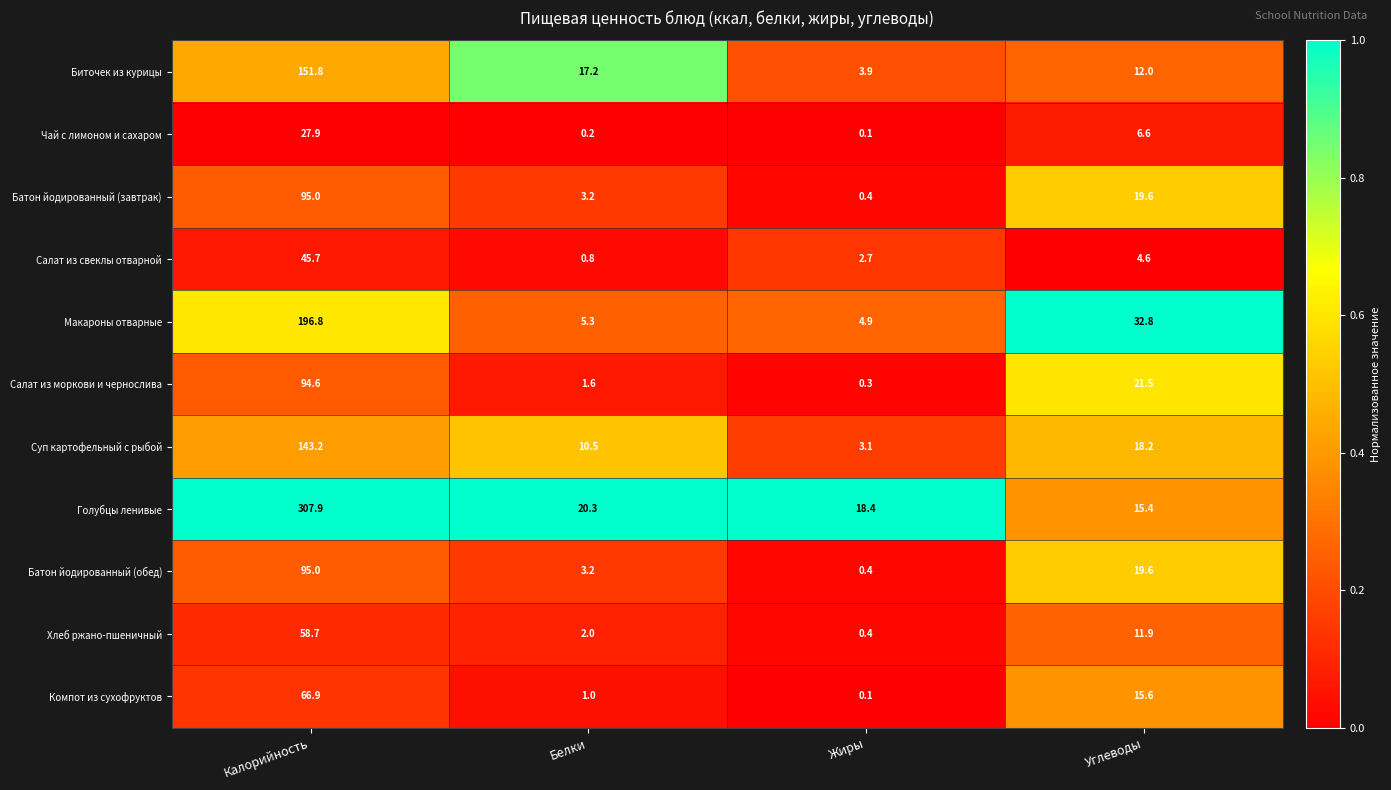

What is the sum of all Чай с лимоном и сахаром values?

34.8